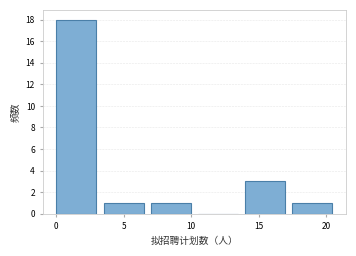

Reading left to right, transcribe this chart: for each bar, give the range it covers on the x-axis and its height. The values are not printed on the chart, so give them approximately, as read against the axis.

0.0 to 3.5: 18
3.5 to 7.0: 1
7.0 to 10.5: 1
10.5 to 14.0: 0
14.0 to 17.5: 3
17.5 to 21.0: 1